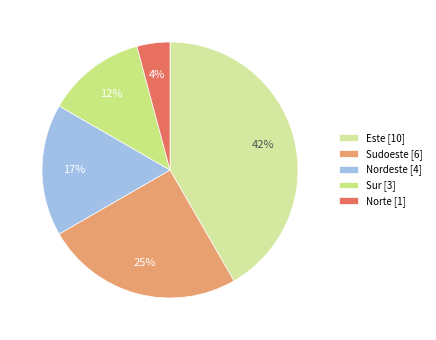

Rank the categories by value from highest to lowest.

Este, Sudoeste, Nordeste, Sur, Norte